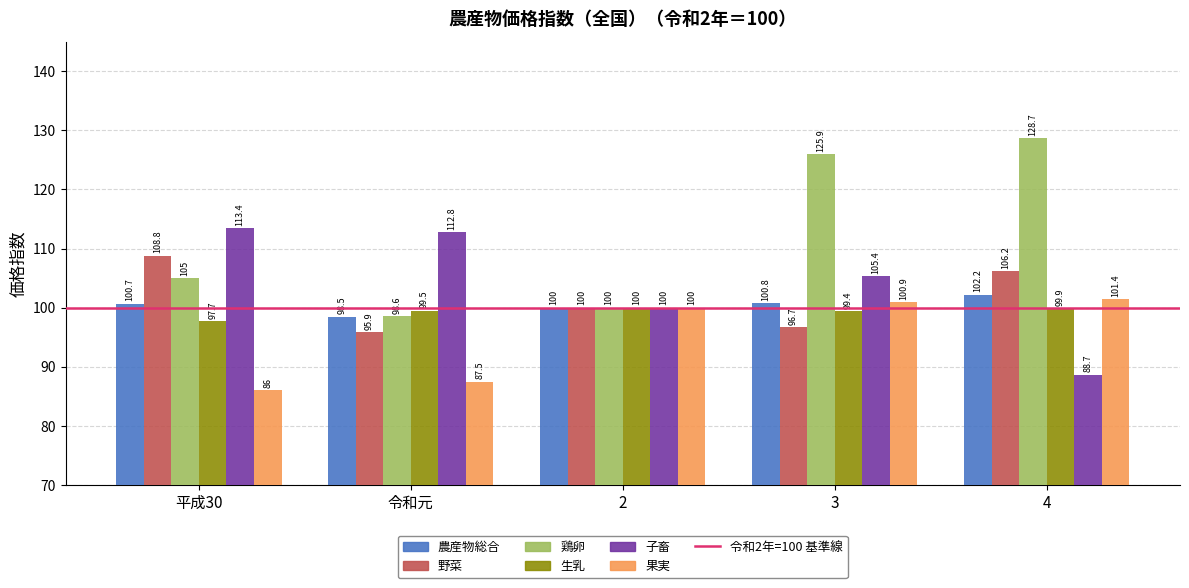

How many distinct data groups are displayed?

6